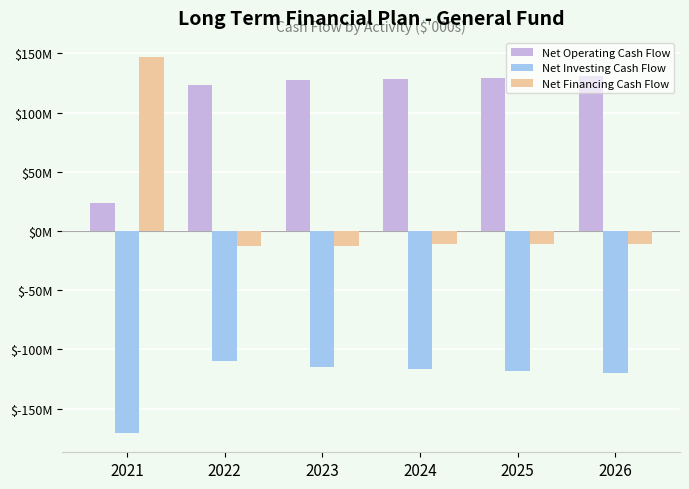

True or false: Net Investing Cash Flow has a value of -170.9 at 2021.

True